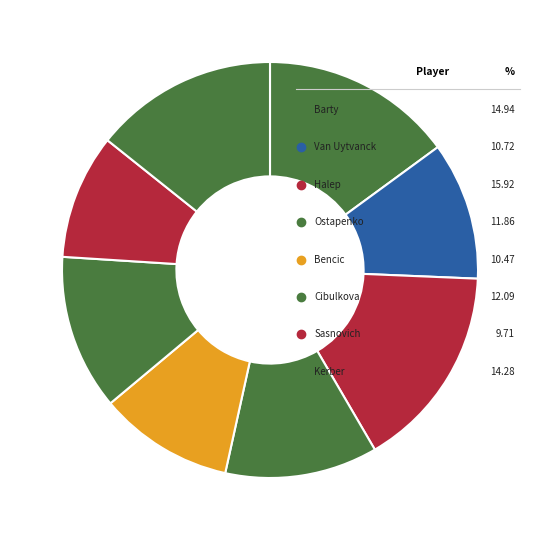

Count the number of slices in the pie.

8